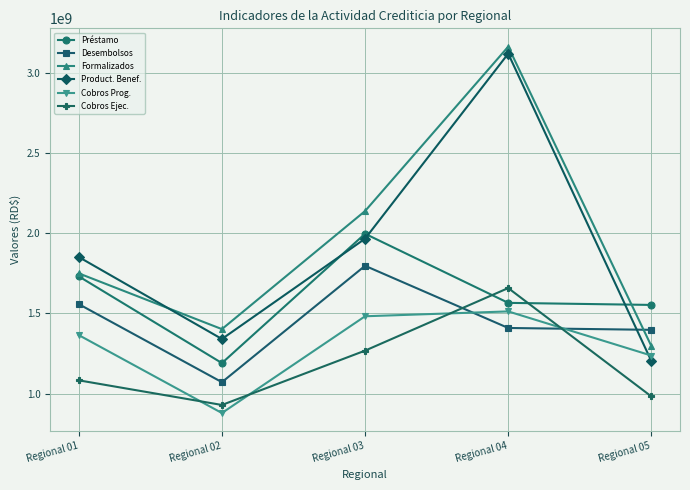

Count the number of categories in the chart.

5